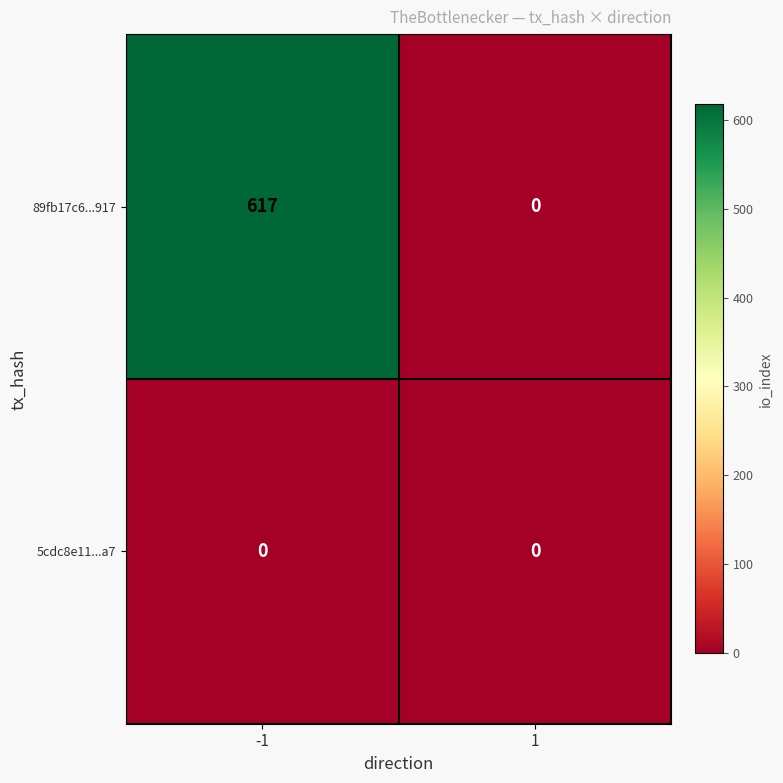

Rank the series by their average value, from lowest to highest.

5cdc8e11...a7, 89fb17c6...917